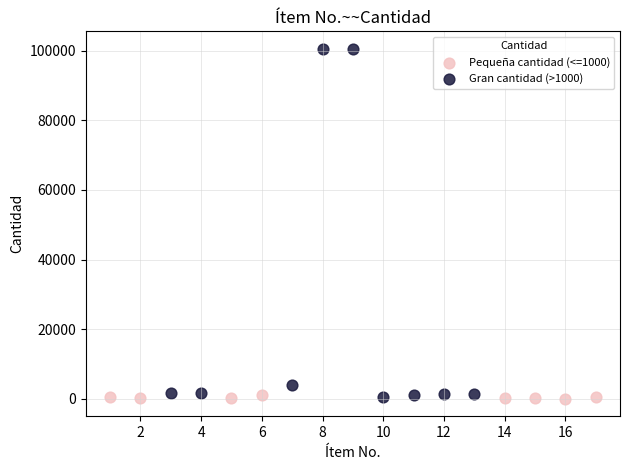

Which series has the largest Y range (max minus min)?

Gran cantidad (>1000)